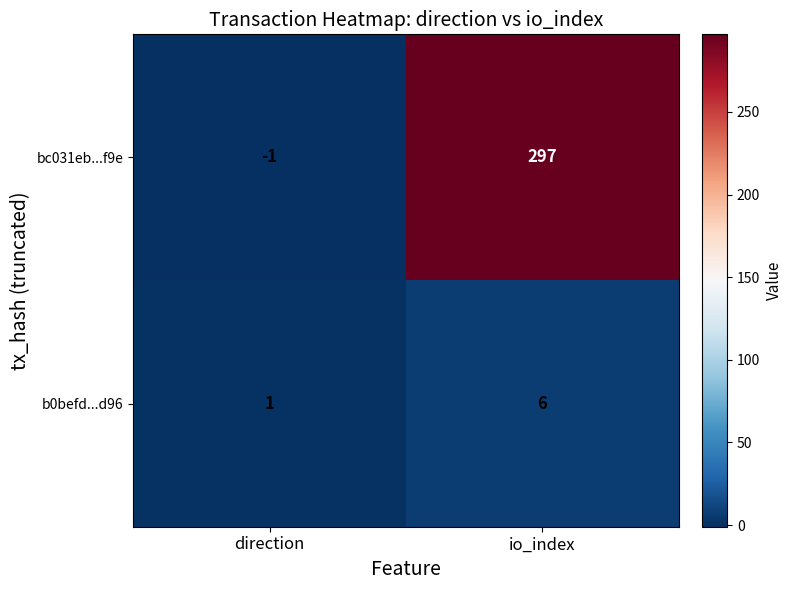

What is the greatest value displayed?

297